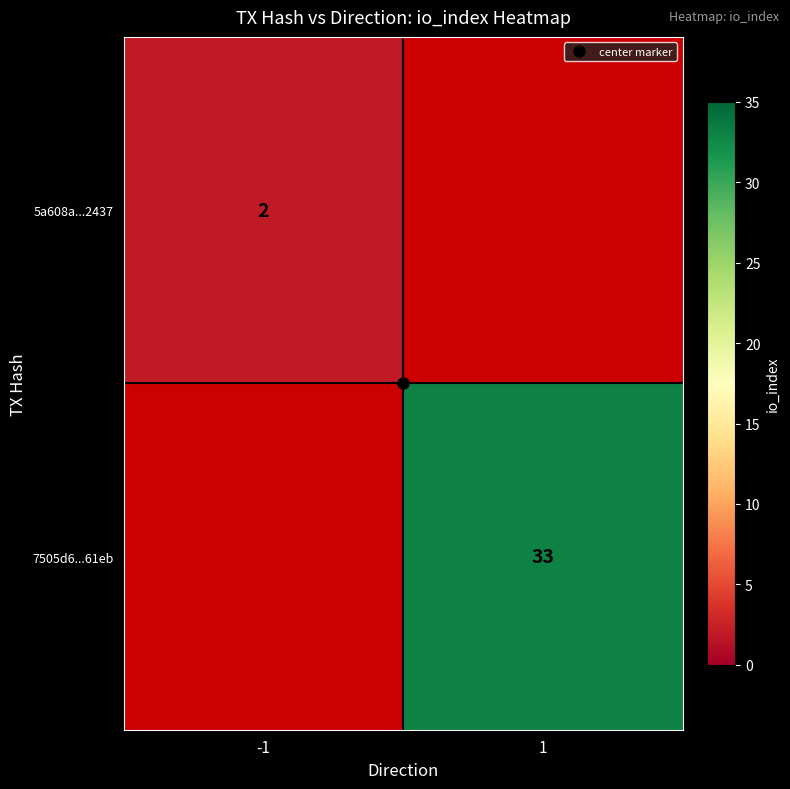

The 7505d6...61eb series shows 52.2 at 1. True or false?

False